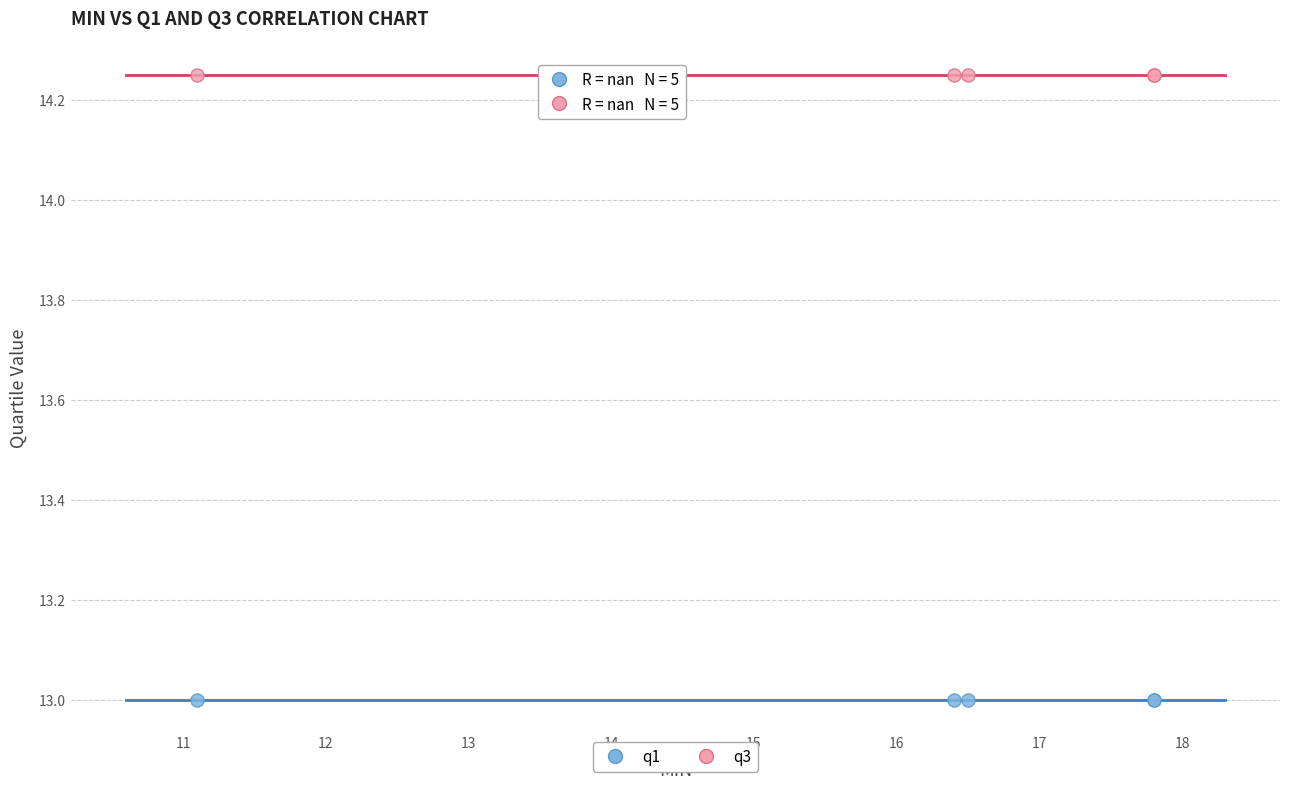

Which series reaches the minimum Y coordinate?

q1